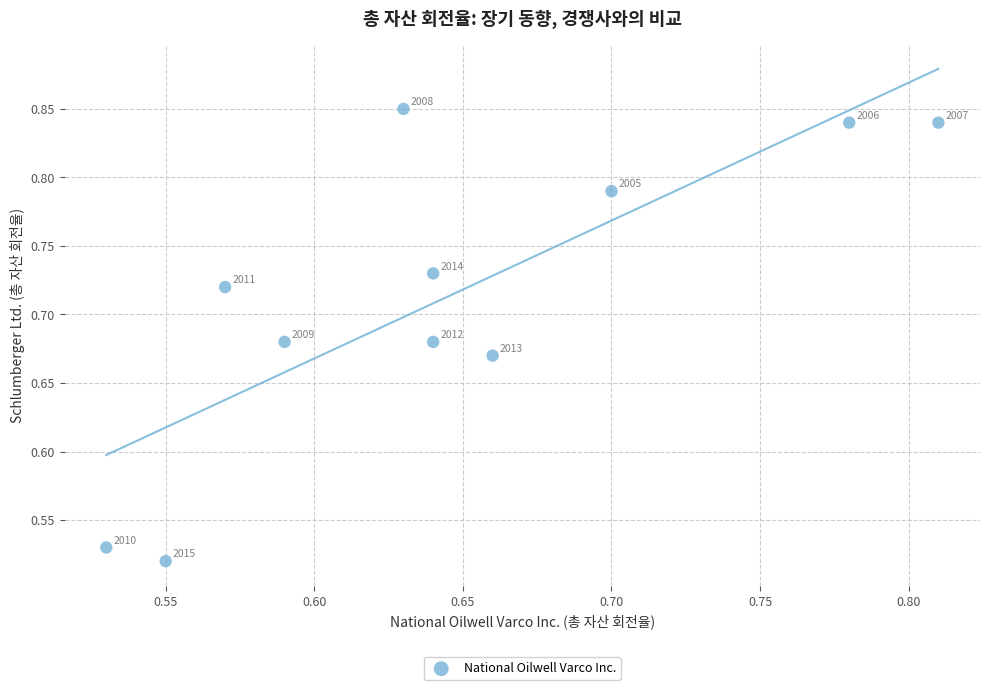

What is the range of X values (max minus min)?

0.3